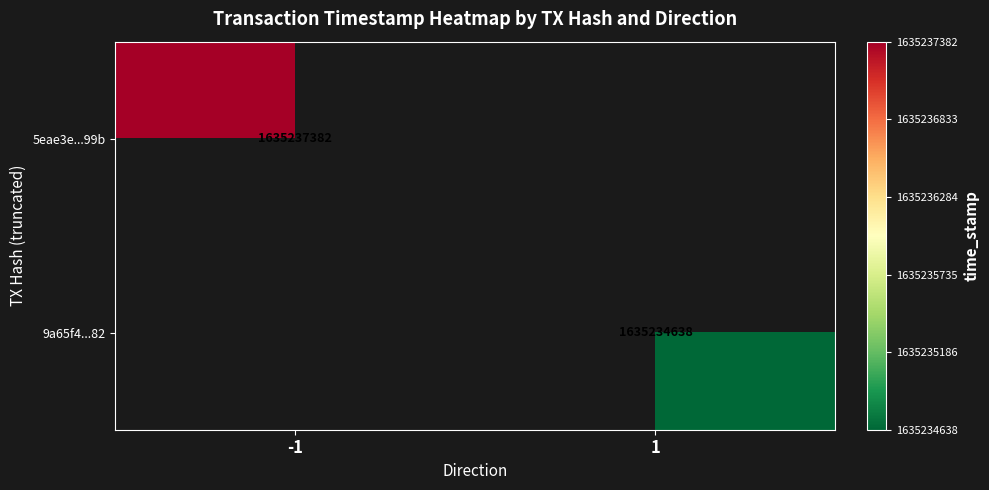

Is it true that 9a65f4...82 equals 1635234638 at 1?

True